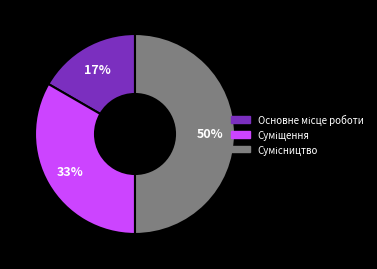

To the nearest percent, what is the difference between the largest and smallest slice percentages?

33%